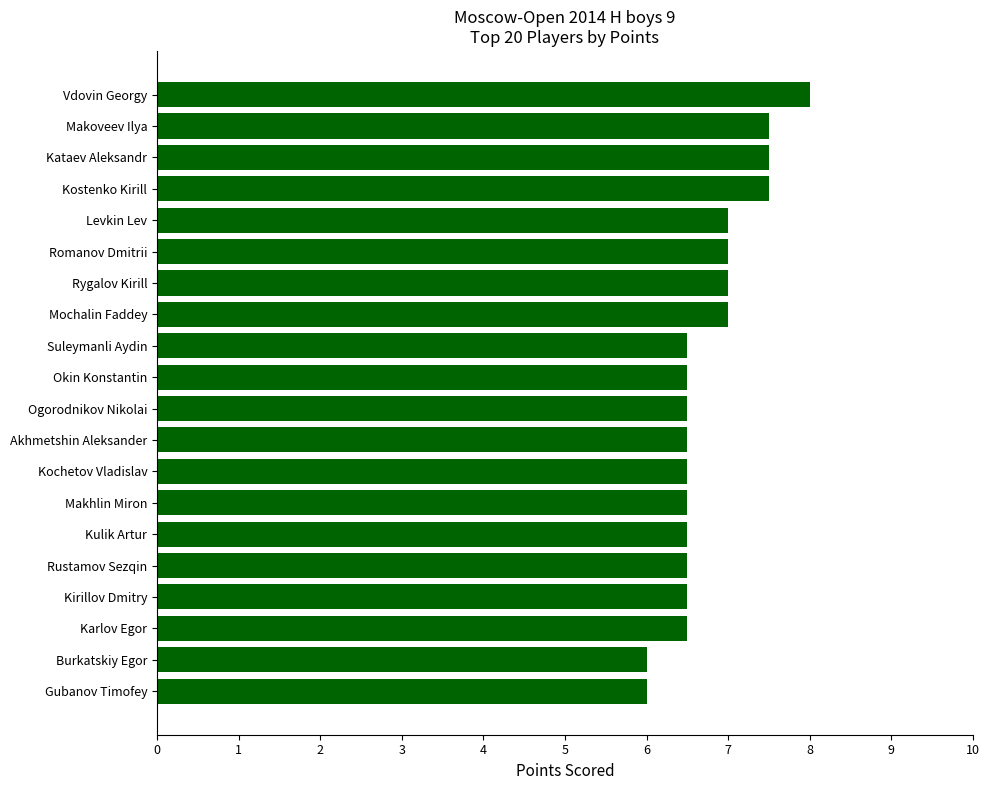

What is the difference between the second highest and minimum values?

1.5